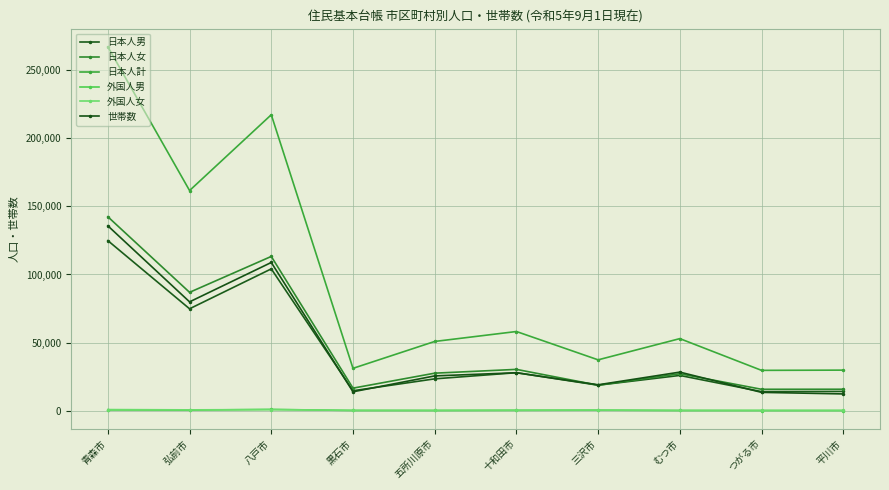

At how many categories does at least one series exceed 236097?

1